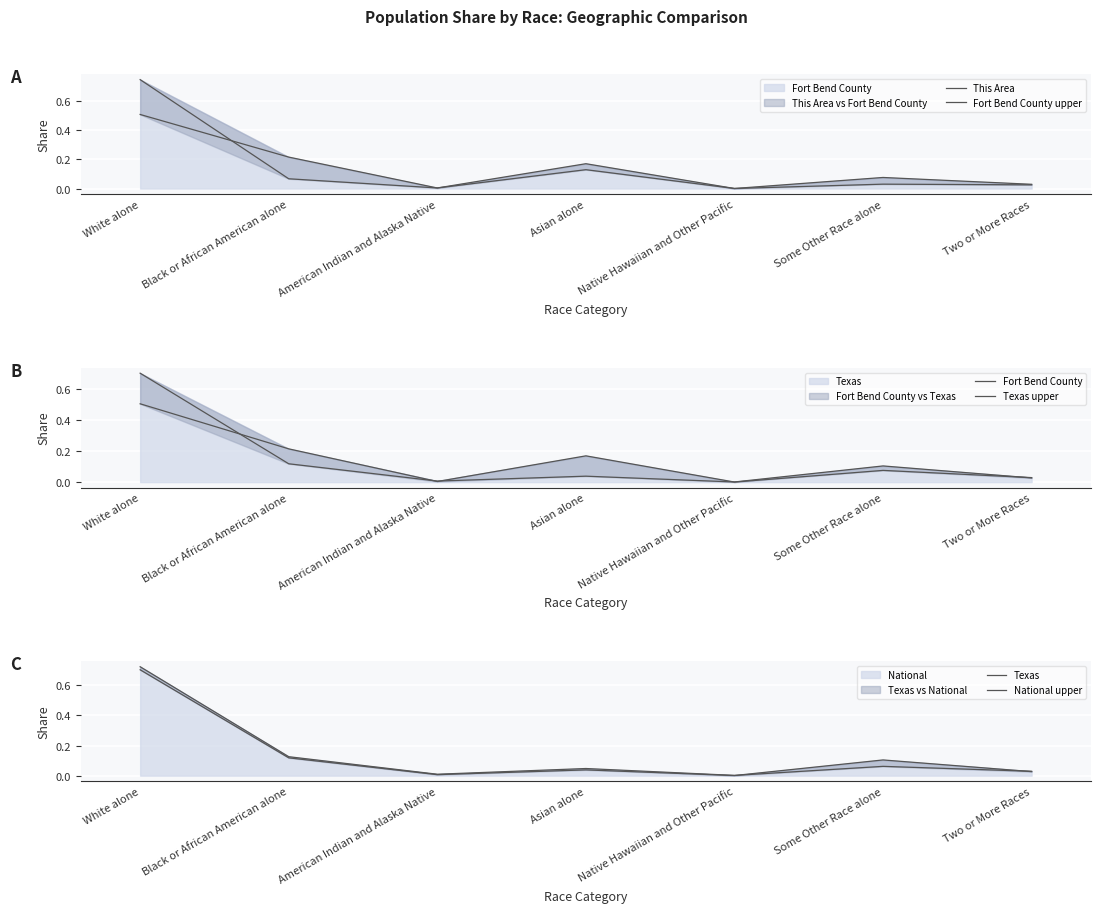

At how many categories does at least one series exceed 0?

7